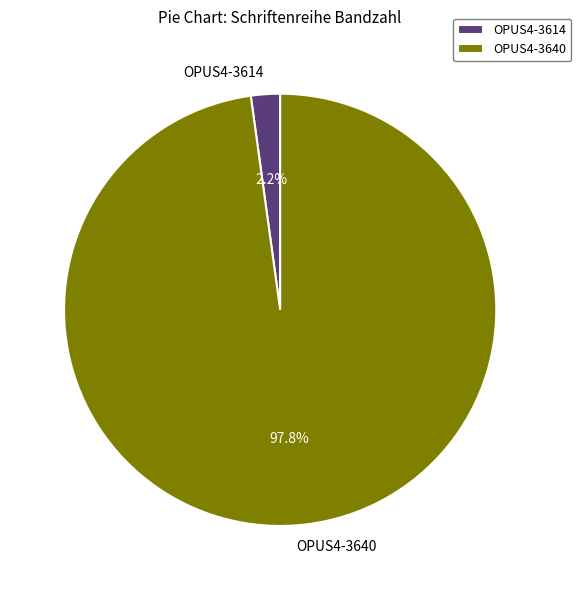

Which has a higher value, OPUS4-3640 or OPUS4-3614?

OPUS4-3640